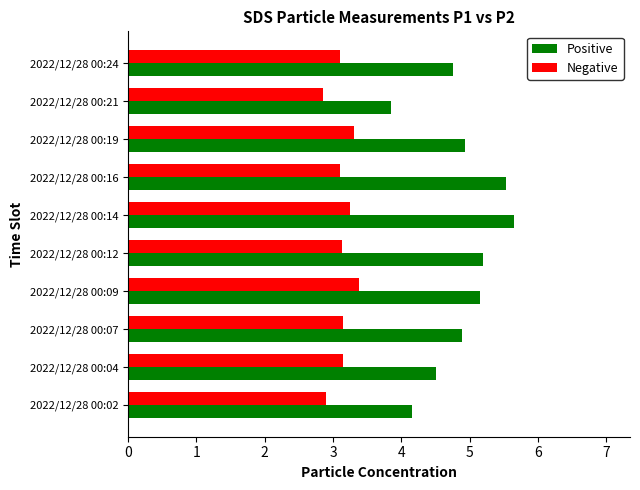

At which category is the sum across all series the highest?

2022/12/28 00:14